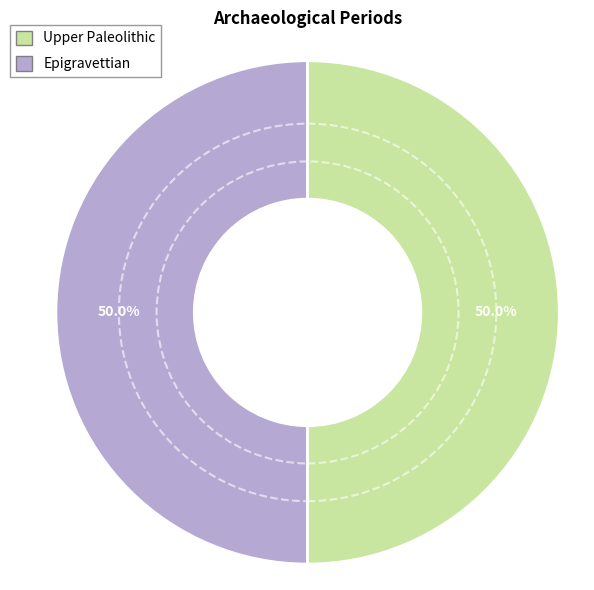

What is the total percentage of Epigravettian and Upper Paleolithic?

100.0%